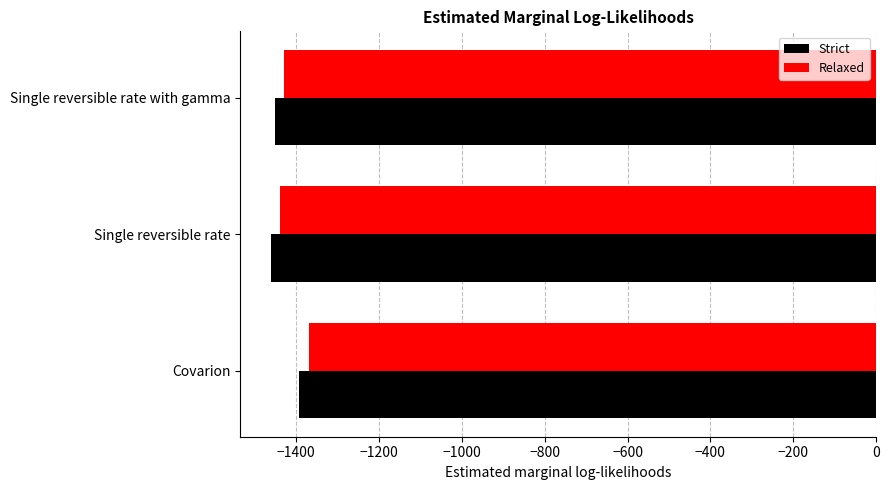

Between Covarion and Single reversible rate, which series saw the biggest shift?

Relaxed